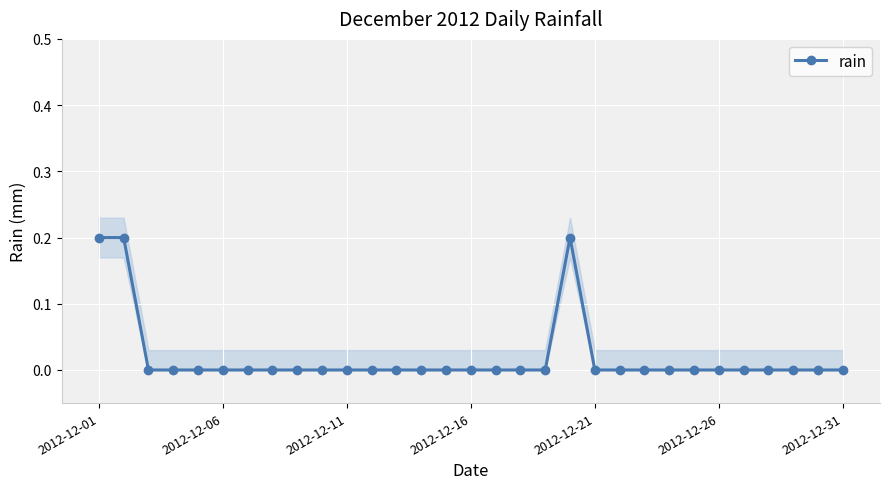

True or false: rain has a value of 0.0 at 2012-12-21.

True